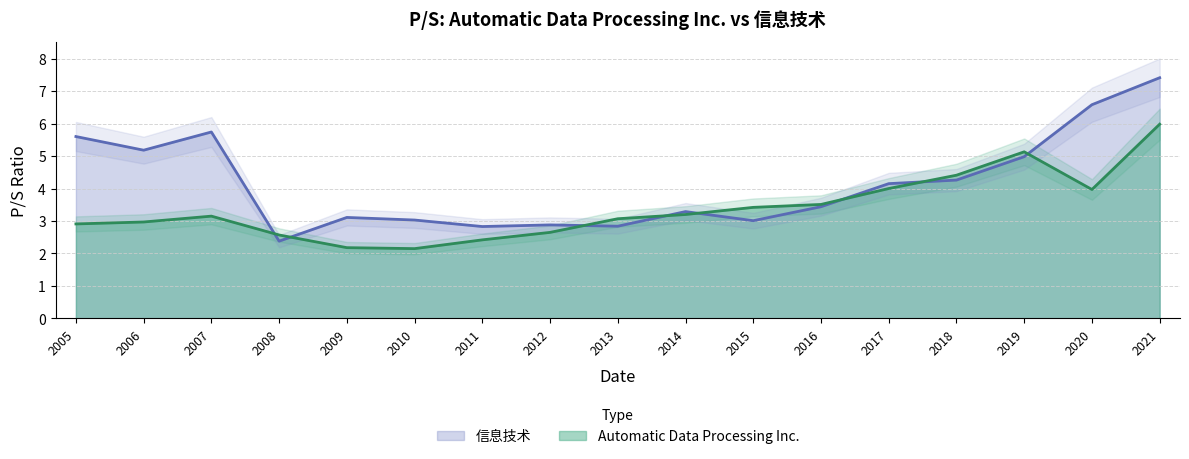

At which category does 信息技术 reach its first local valley?

2006